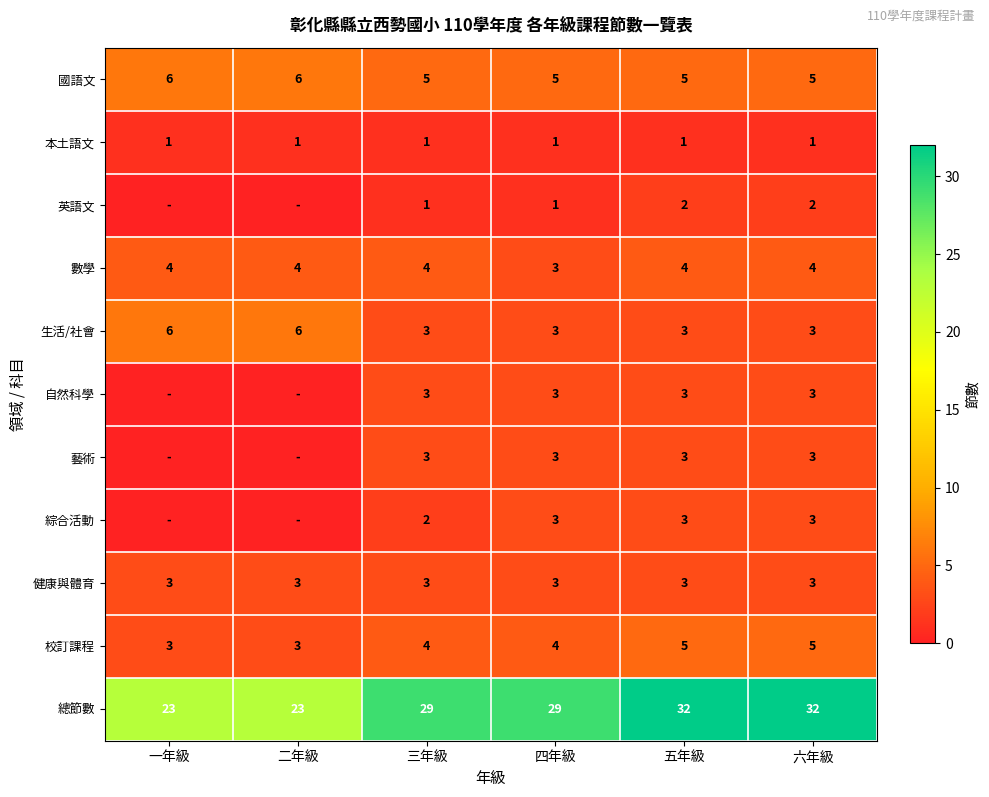

What is the total value across all series at 六年級?

64